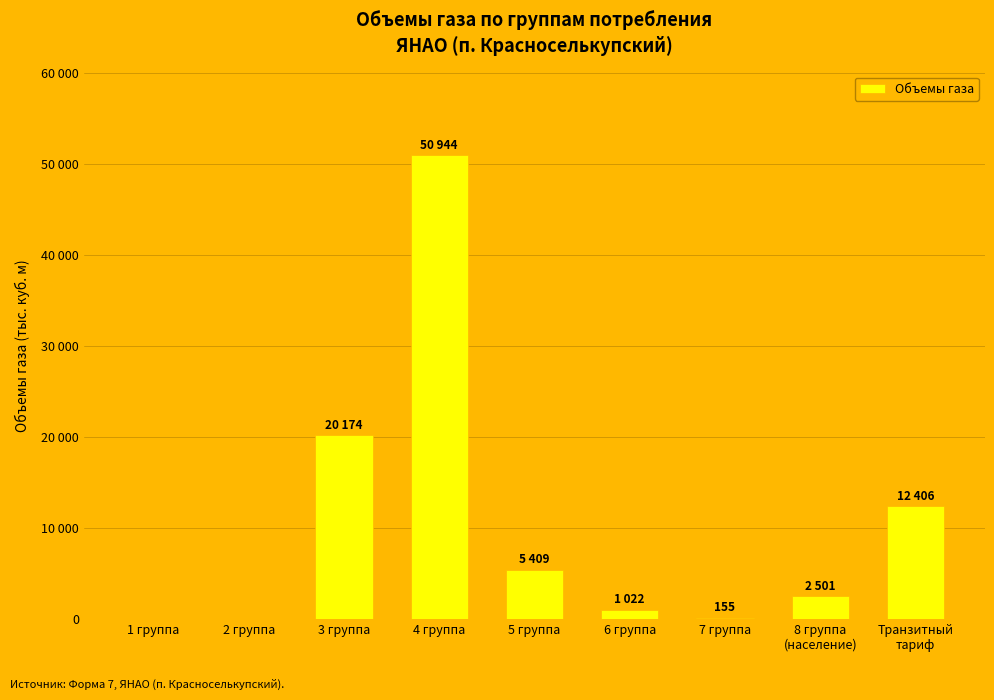

Read the value at 5 группа.

5408.8